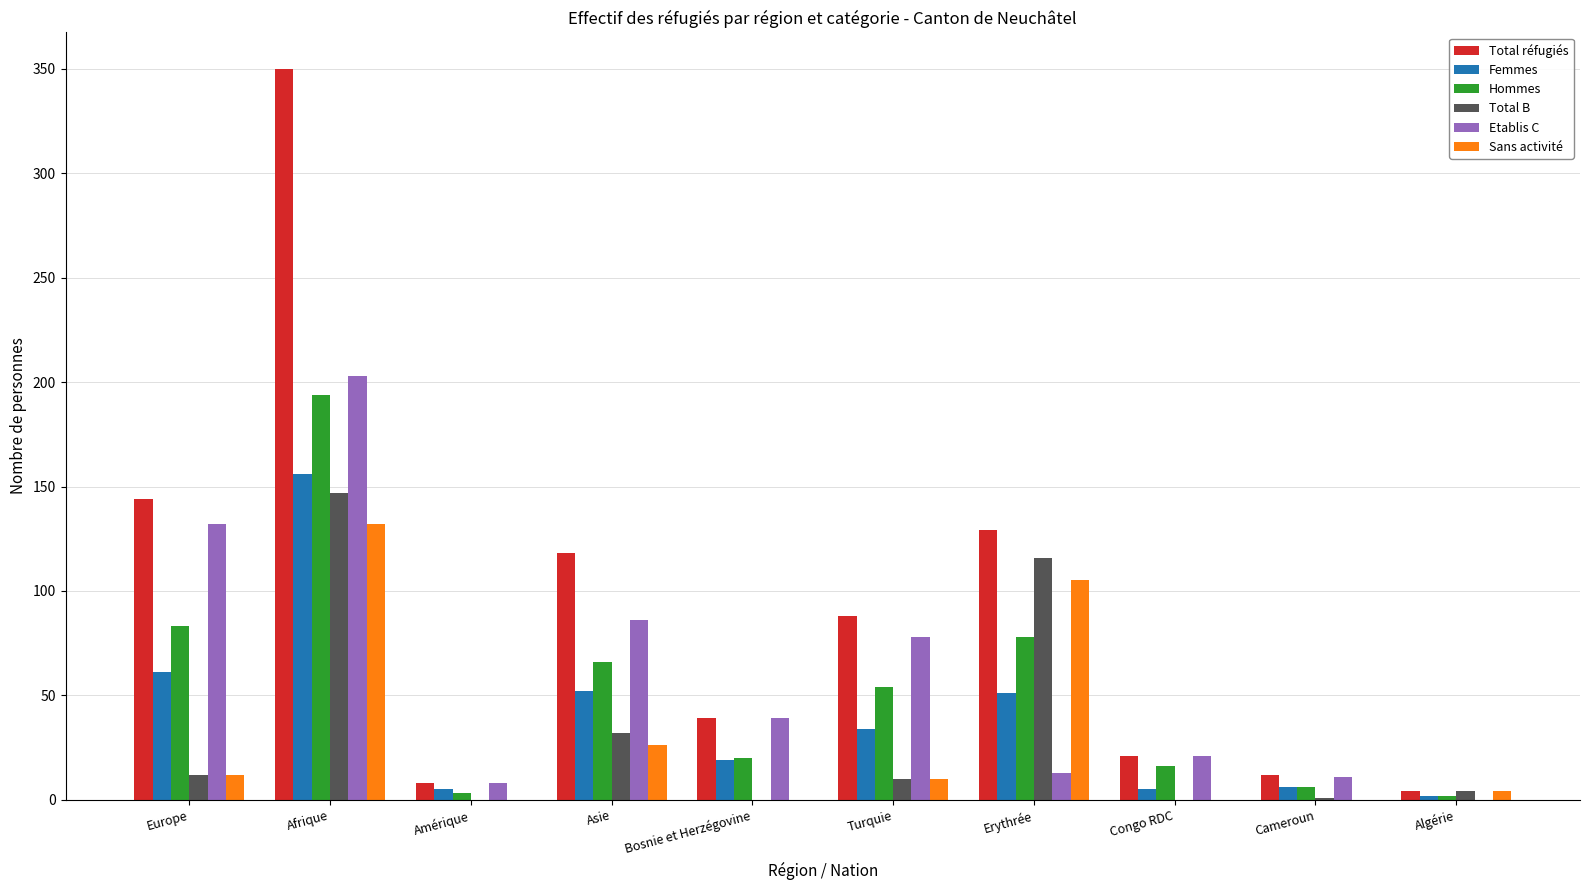

What is the sum of all Hommes values?

522